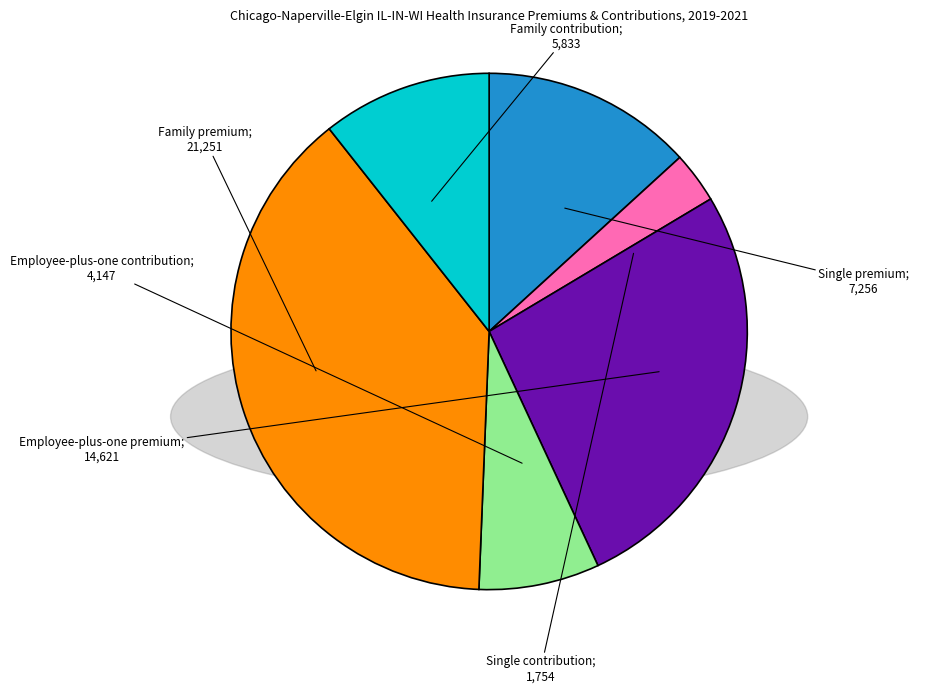

To the nearest percent, what is the difference between the Family contribution and Employee-plus-one contribution slice percentages?

3%